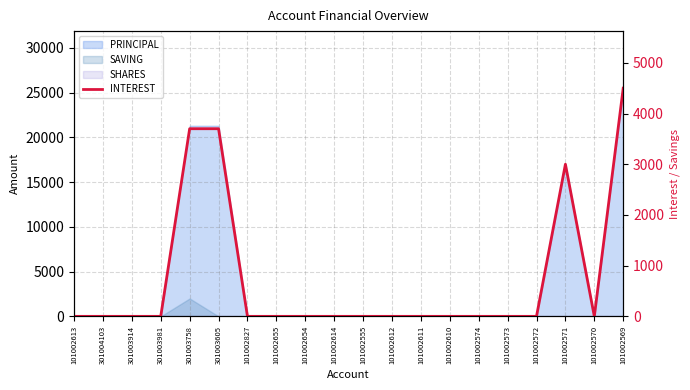

List the labels in order of value, largest first.

101002569, 301003758, 301003605, 101002571, 101002613, 301004103, 301003914, 301003981, 101002827, 101002655, 101002654, 101002614, 101002555, 101002612, 101002611, 101002610, 101002574, 101002573, 101002572, 101002570